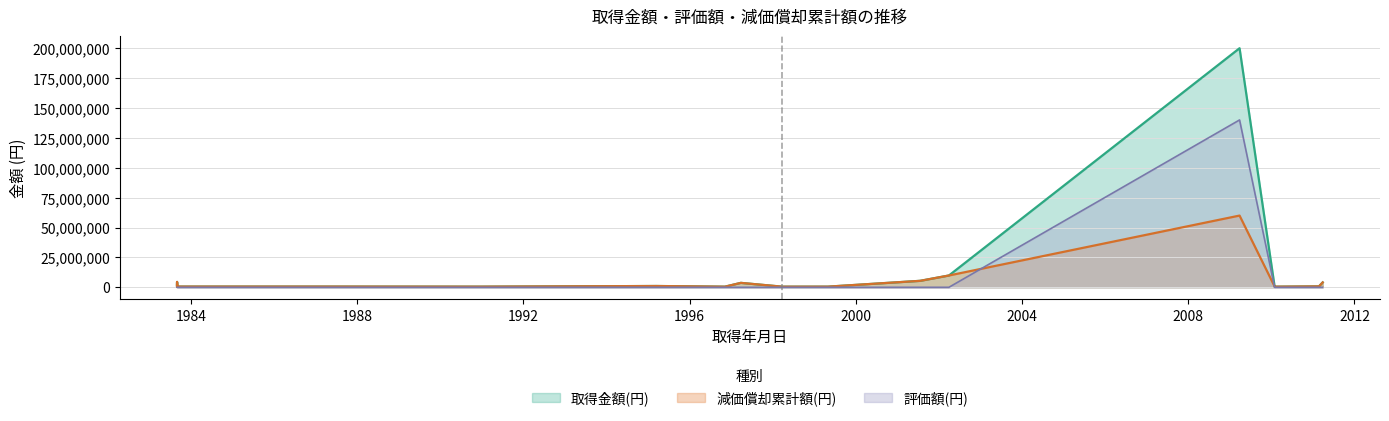

Reading left to right, list all the values displayed in this chart.

取得金額(円): 5410758	514500	705600	4095000	200189000	2272000	604000	4470000	604000	599000	540000	9884517	780000	1081500	520000	3704000	520000	520000	542000	542000
評価額(円): 1	1	1	1	140132300	1	1	1	1	1	1	1	1	1	1	1	1	1	1	1
減価償却累計額(円): 5410757	514499	705599	4094999	60056700	2271999	603999	4469999	603999	598999	539999	9884516	779999	1081499	519999	3703999	519999	519999	541999	541999